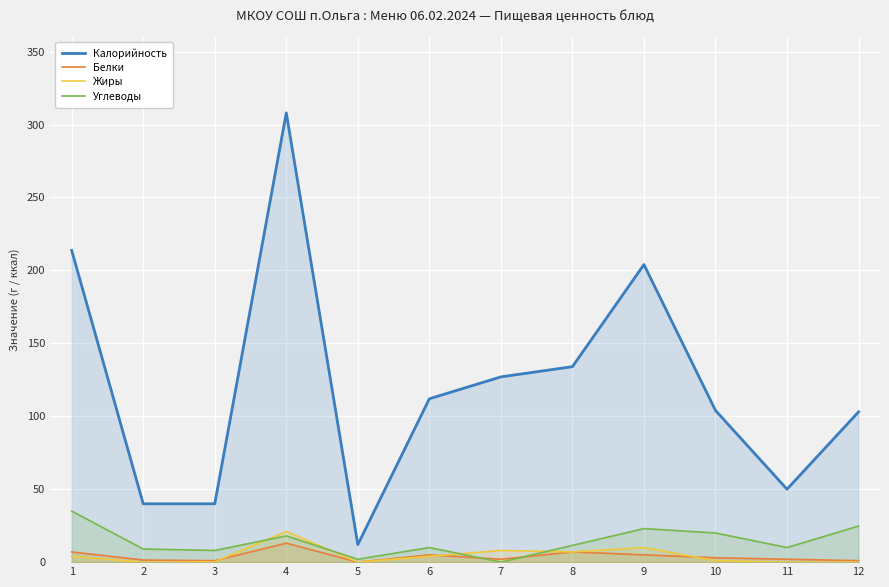

Is the value of Жиры at 3 greater than the value of Калорийность at 2?

No